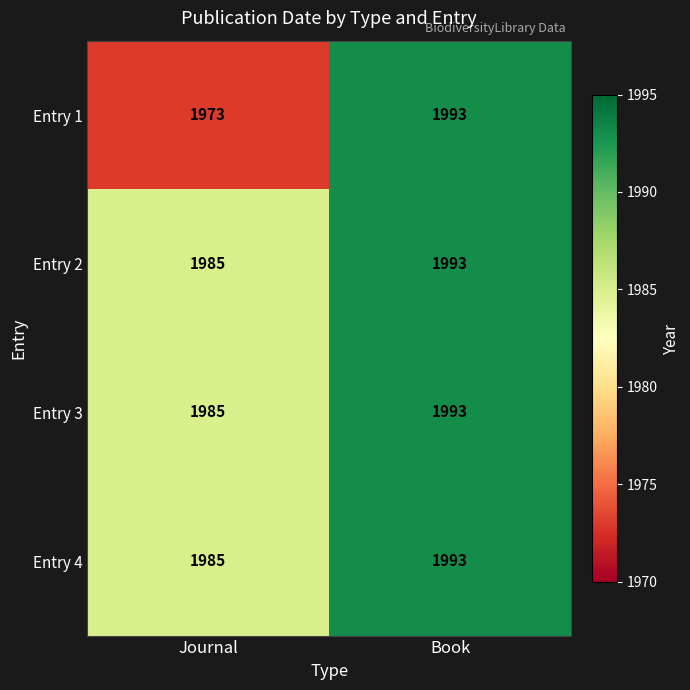

Is the value of Entry 4 at Book greater than the value of Entry 3 at Journal?

Yes